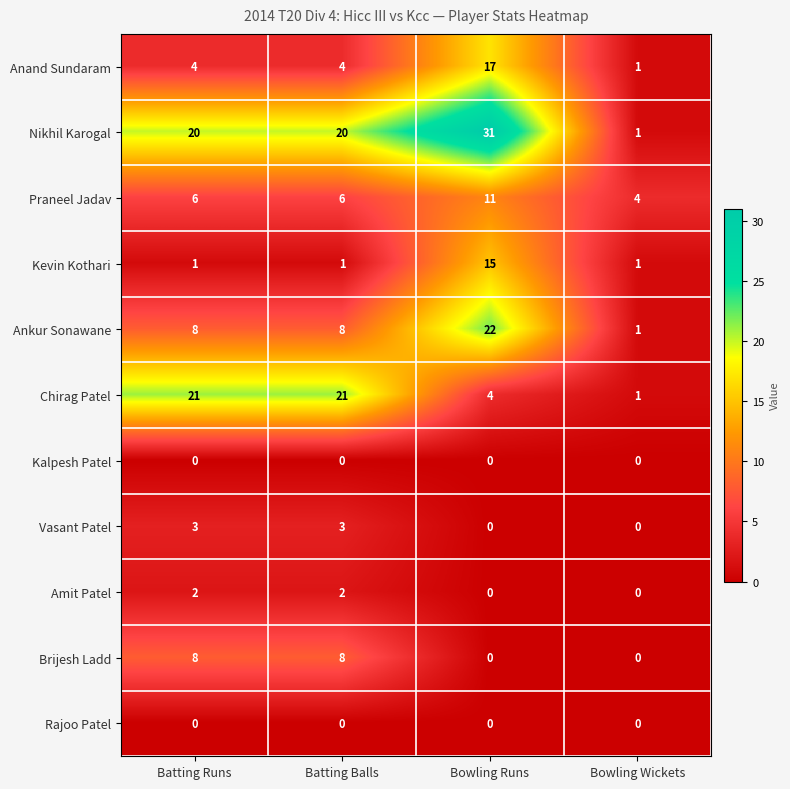

How many categories are shown in the chart?

4